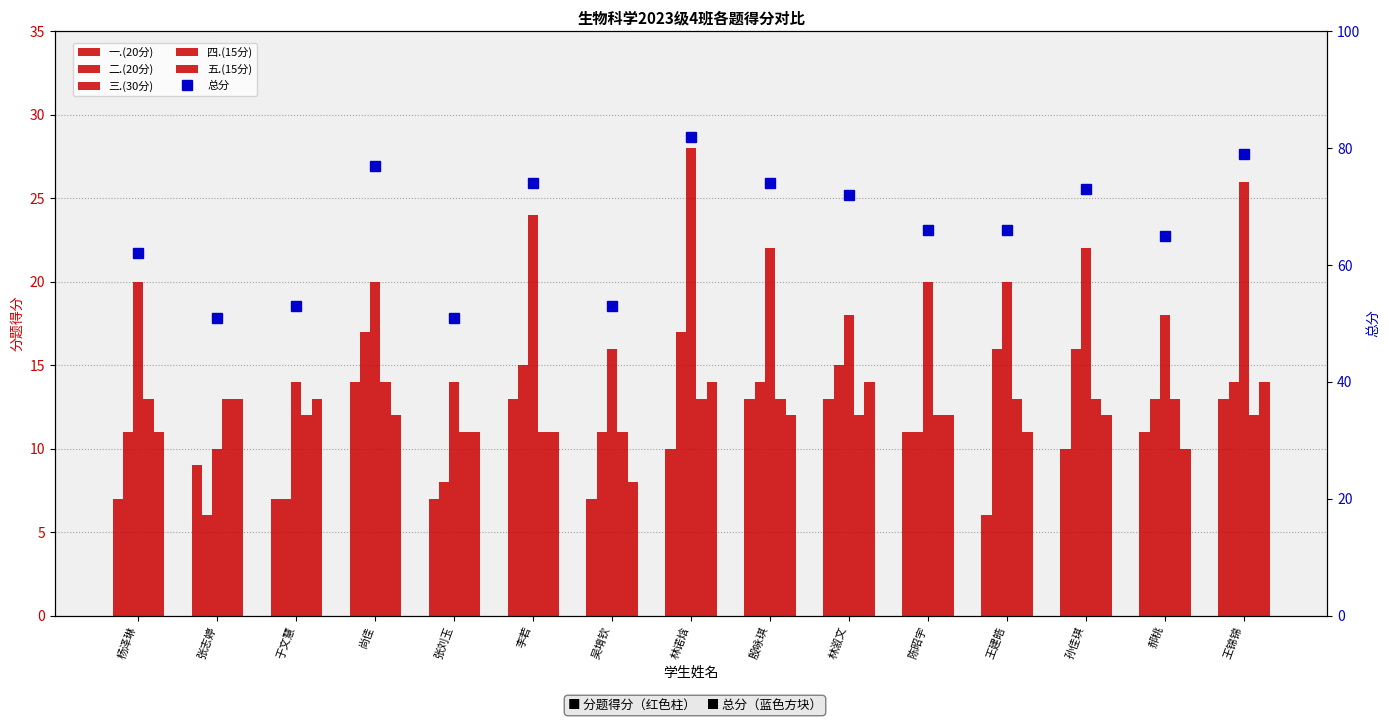

Reading right to left, what are all the values shown in this chart?

一.(20分): 13	11	10	6	11	13	13	10	7	13	7	14	7	9	7
二.(20分): 14	13	16	16	11	15	14	17	11	15	8	17	7	6	11
三.(30分): 26	18	22	20	20	18	22	28	16	24	14	20	14	10	20
四.(15分): 12	13	13	13	12	12	13	13	11	11	11	14	12	13	13
五.(15分): 14	10	12	11	12	14	12	14	8	11	11	12	13	13	11
总分: 79	65	73	66	66	72	74	82	53	74	51	77	53	51	62